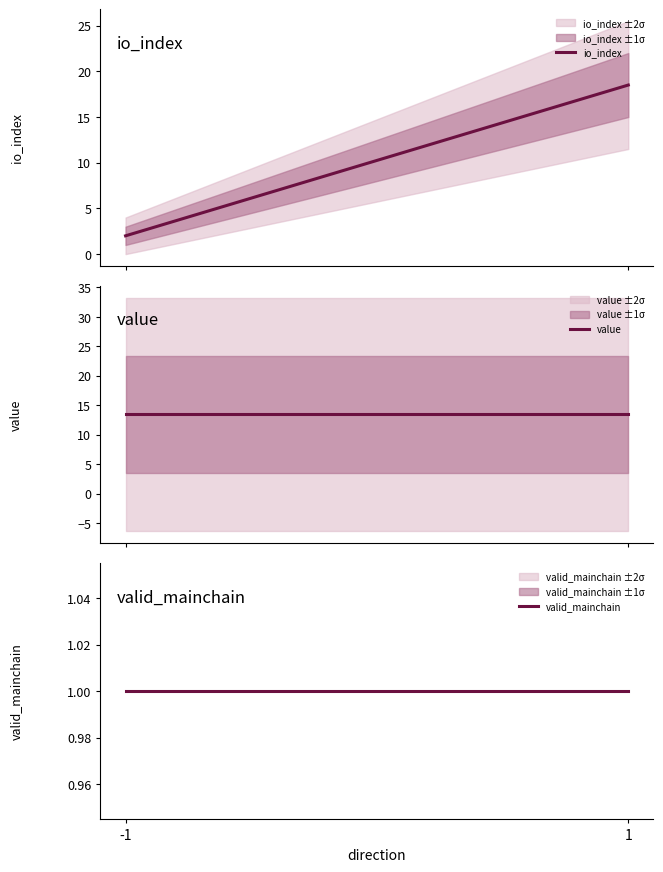

What is the average value of the value series?

13.5